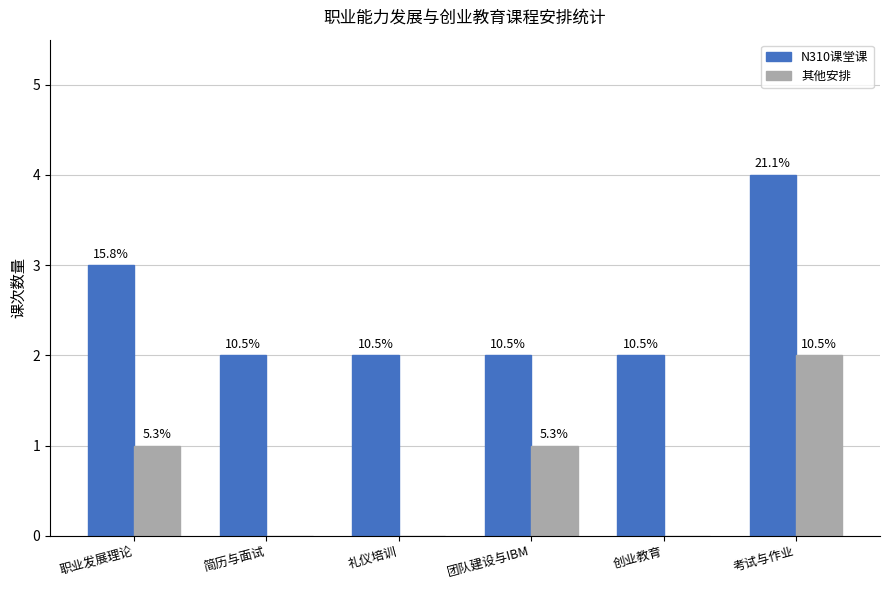

The value of N310课堂课 at 考试与作业 is 6. True or false?

False